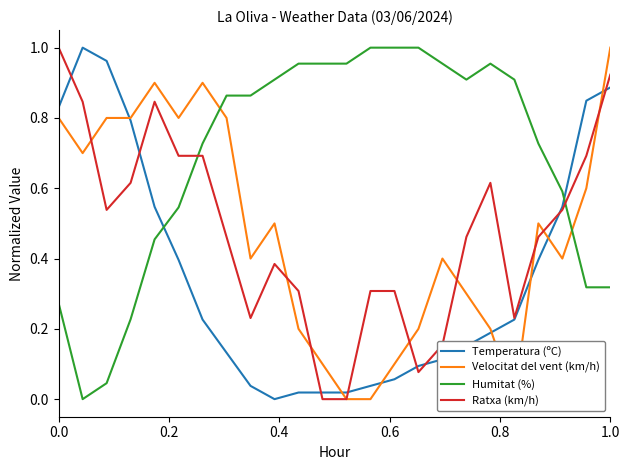

After their last crossing, which series has the higher values: Humitat (%) or Ratxa (km/h)?

Ratxa (km/h)